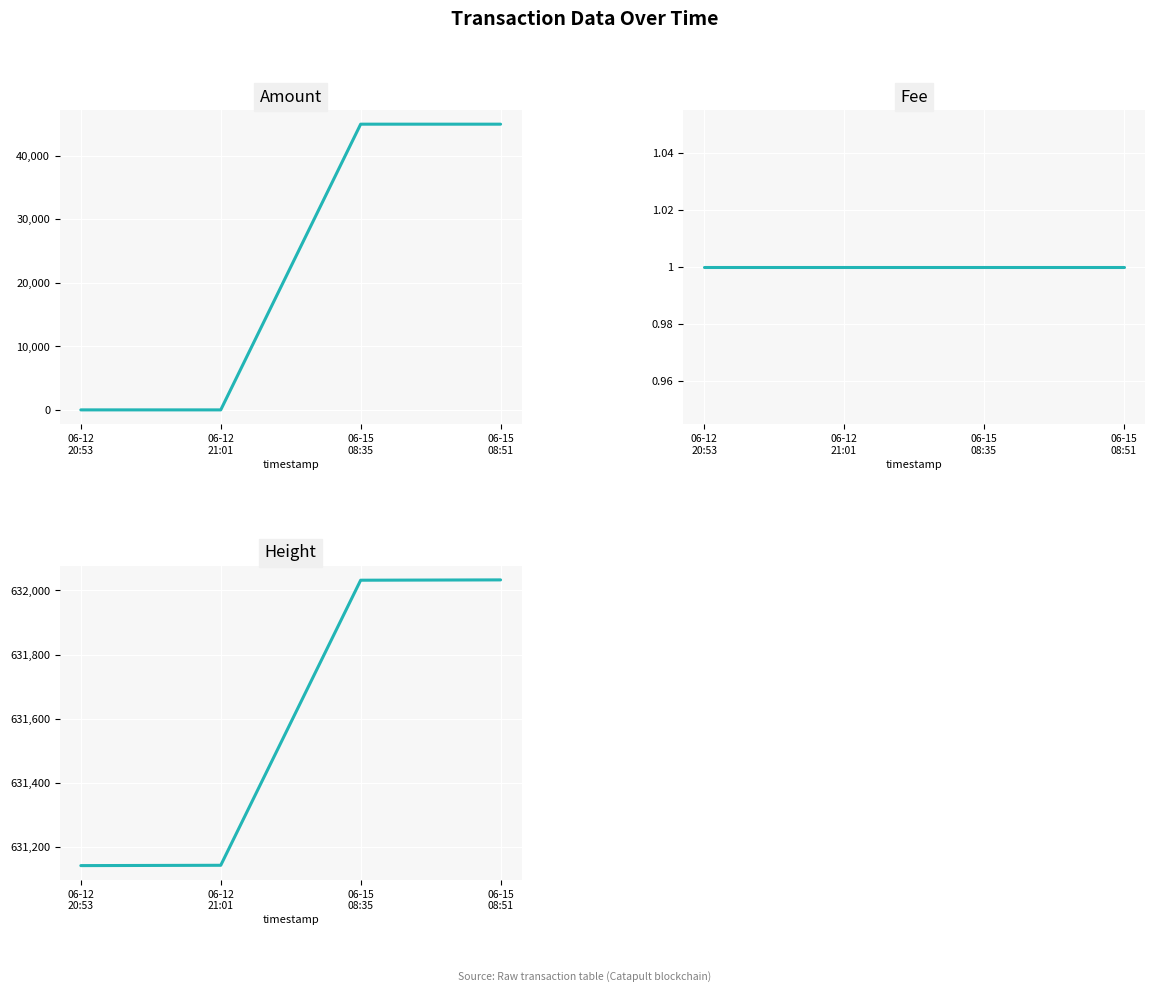

At which label is Fee closest to 1?

06-12
20:53